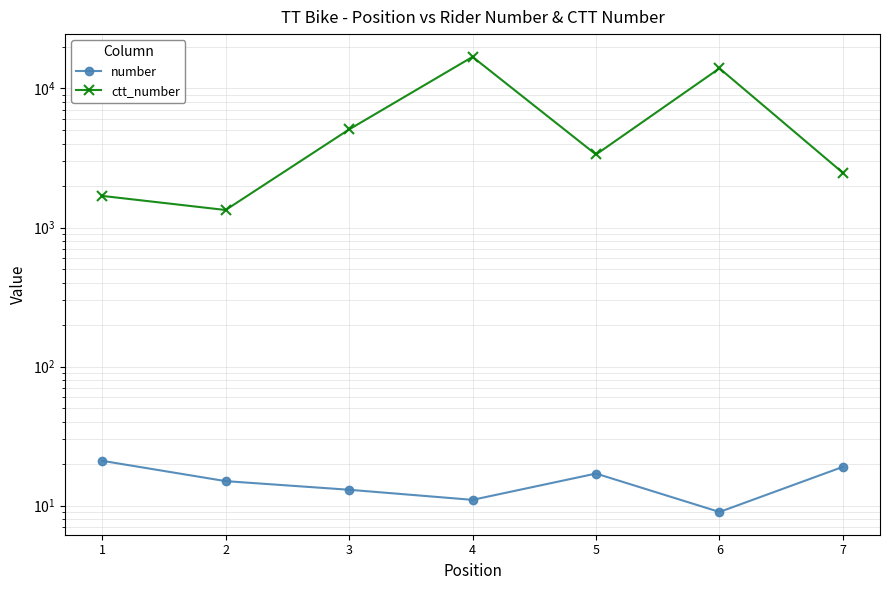

How many interior local peaks does the ctt_number series have?

2